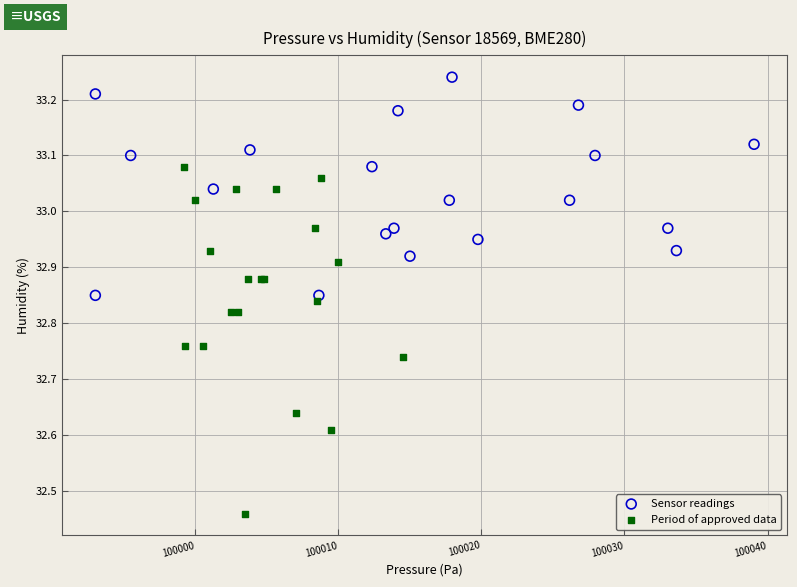

Which series contains the lowest Y value?

Period of approved data